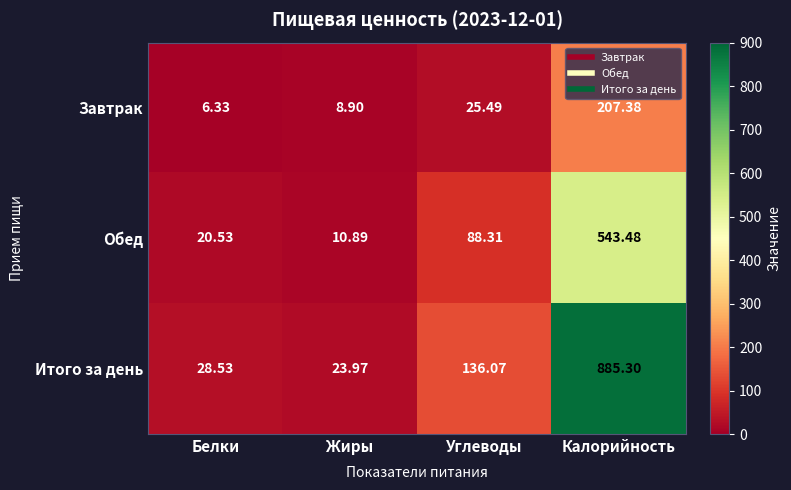

How many distinct data groups are displayed?

3